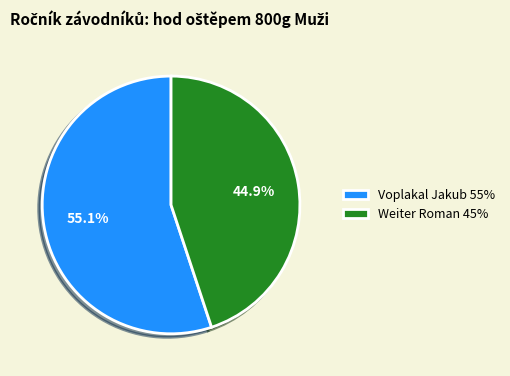

What is the largest slice in the pie chart?

Voplakal Jakub